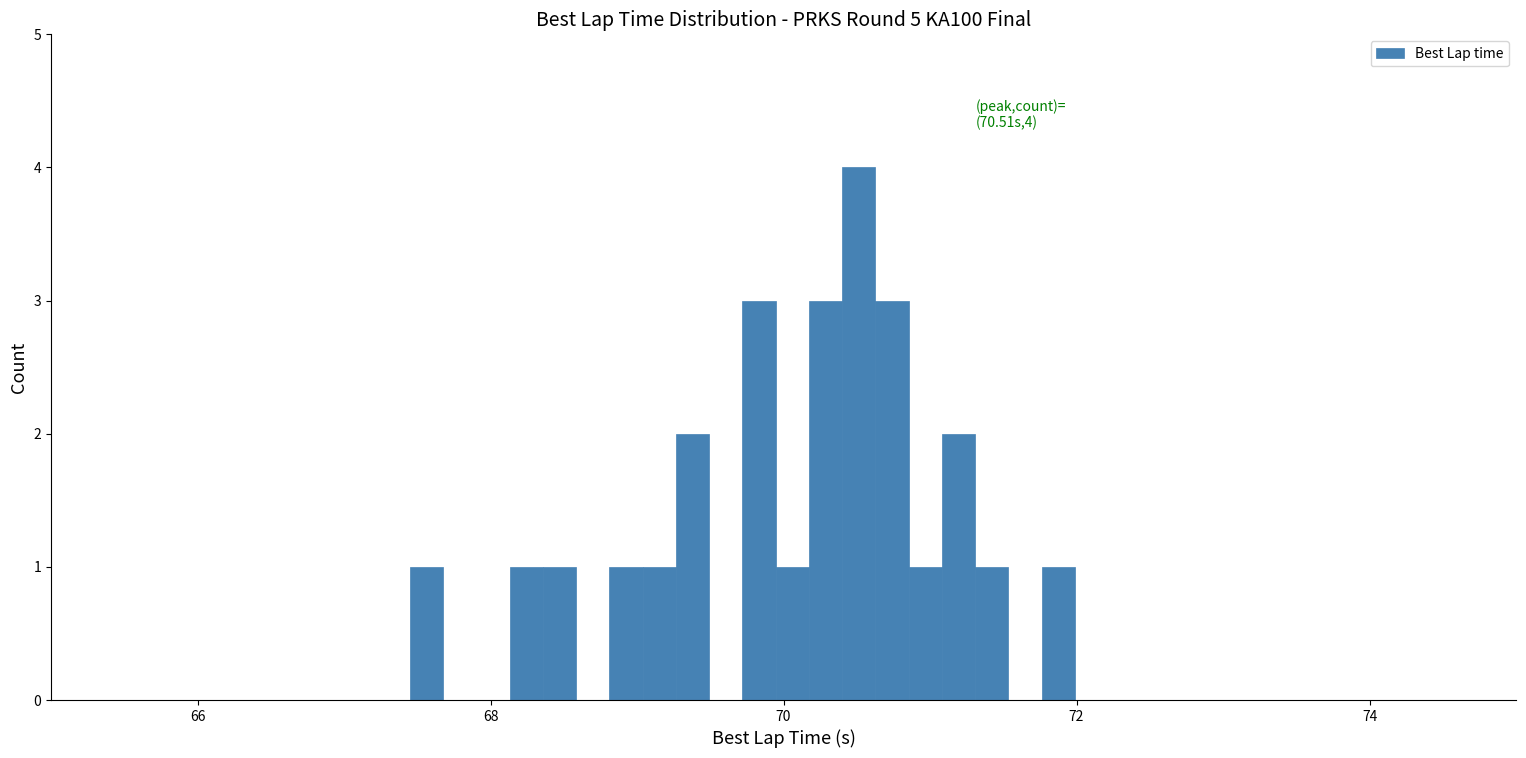

Around what value on the x-axis is the tallest bar? Give the approximate position of its centre, as read against the axis.

70.6